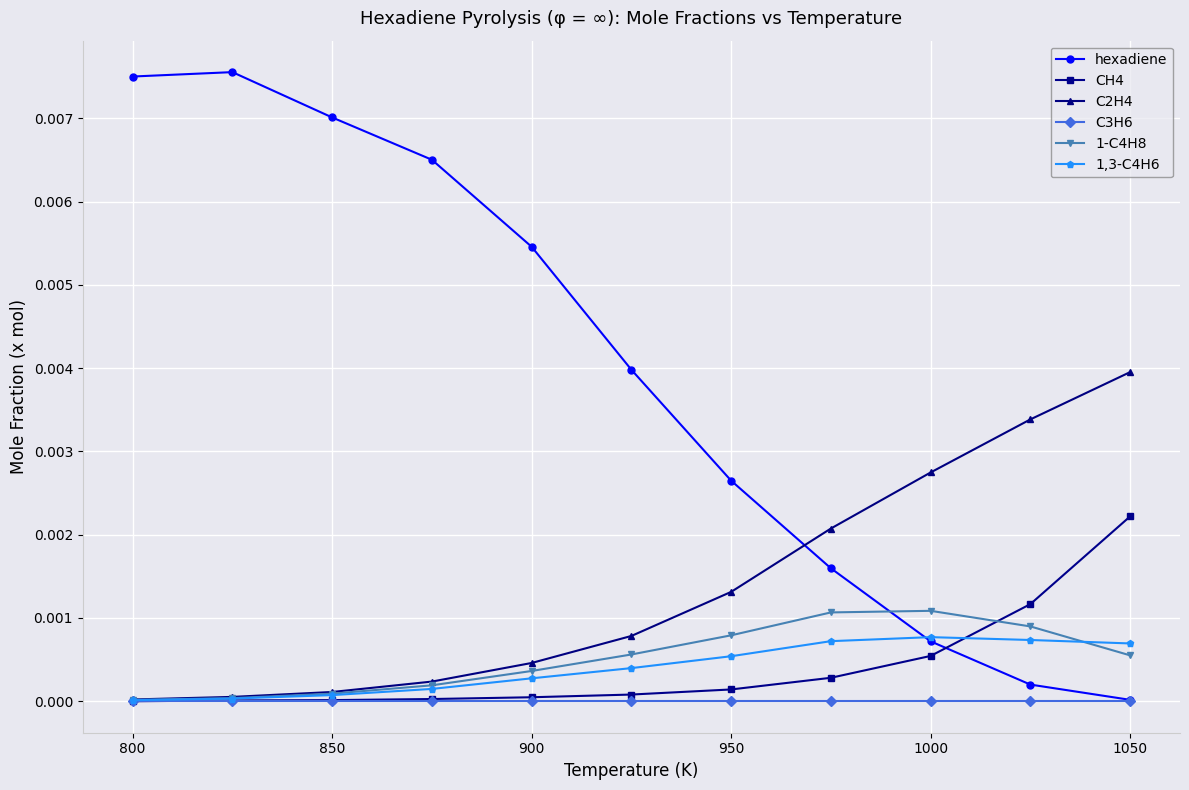

Which series ends up on top after the final intersection of C2H4 and hexadiene?

C2H4